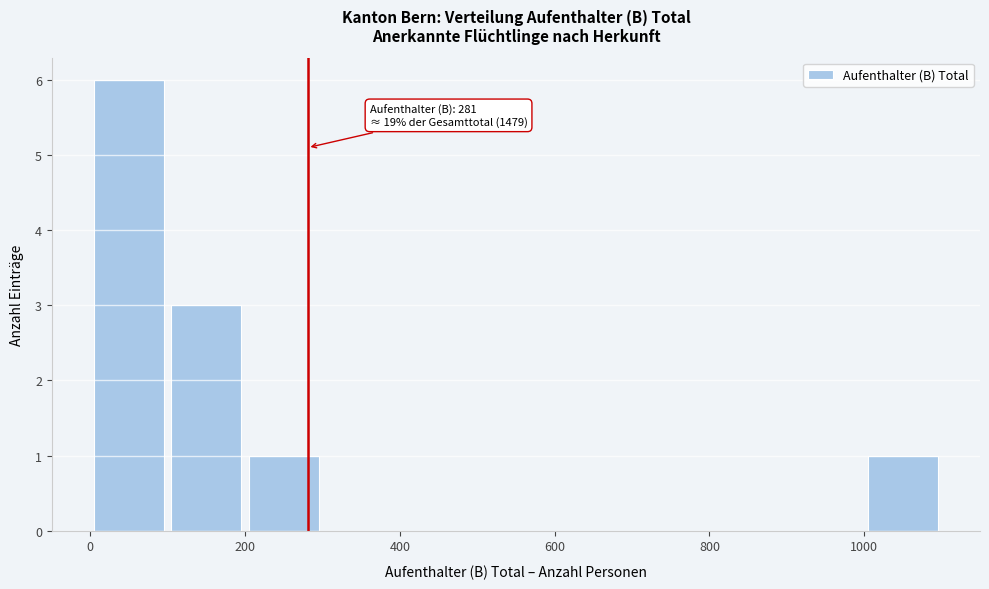

Over which range of the x-axis is the bar tallest?

0 to 100